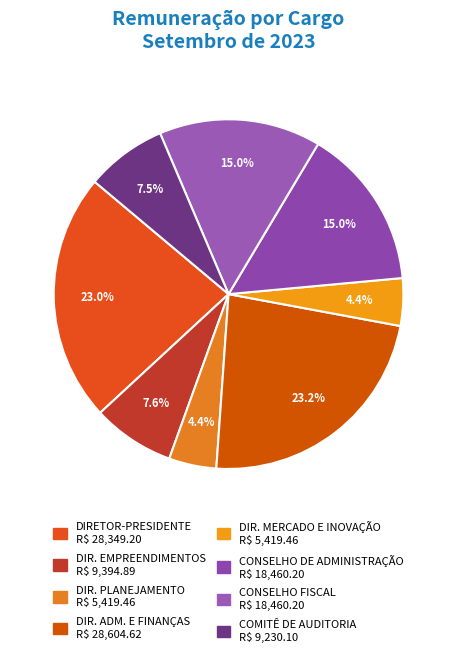

Does any single category account for the majority?

No